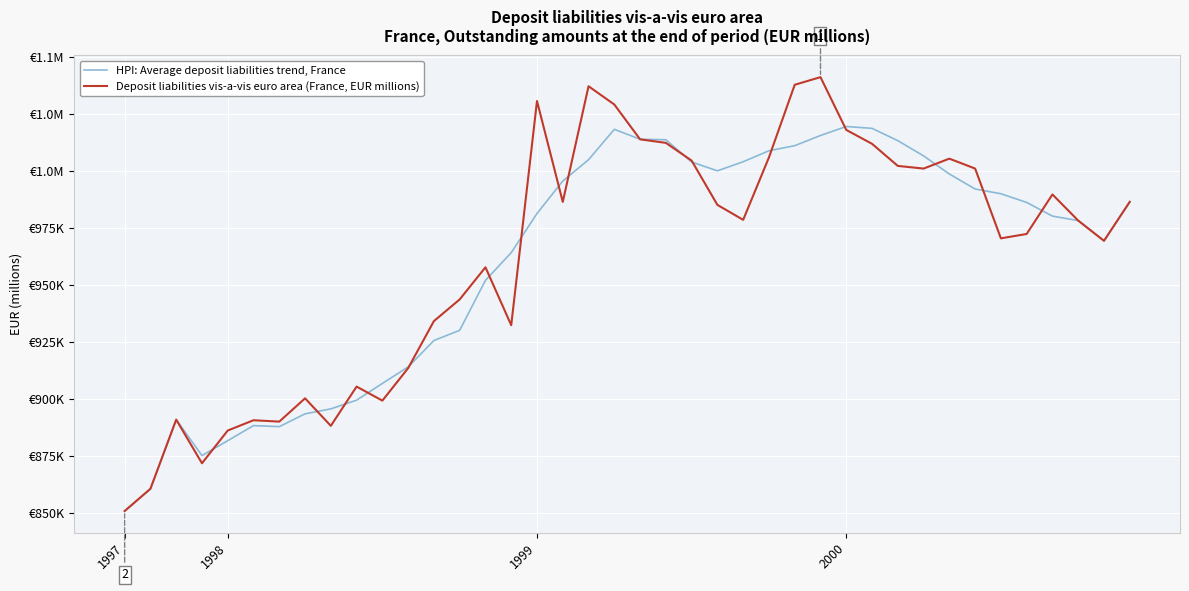

Does the chart have visible grid lines?

Yes